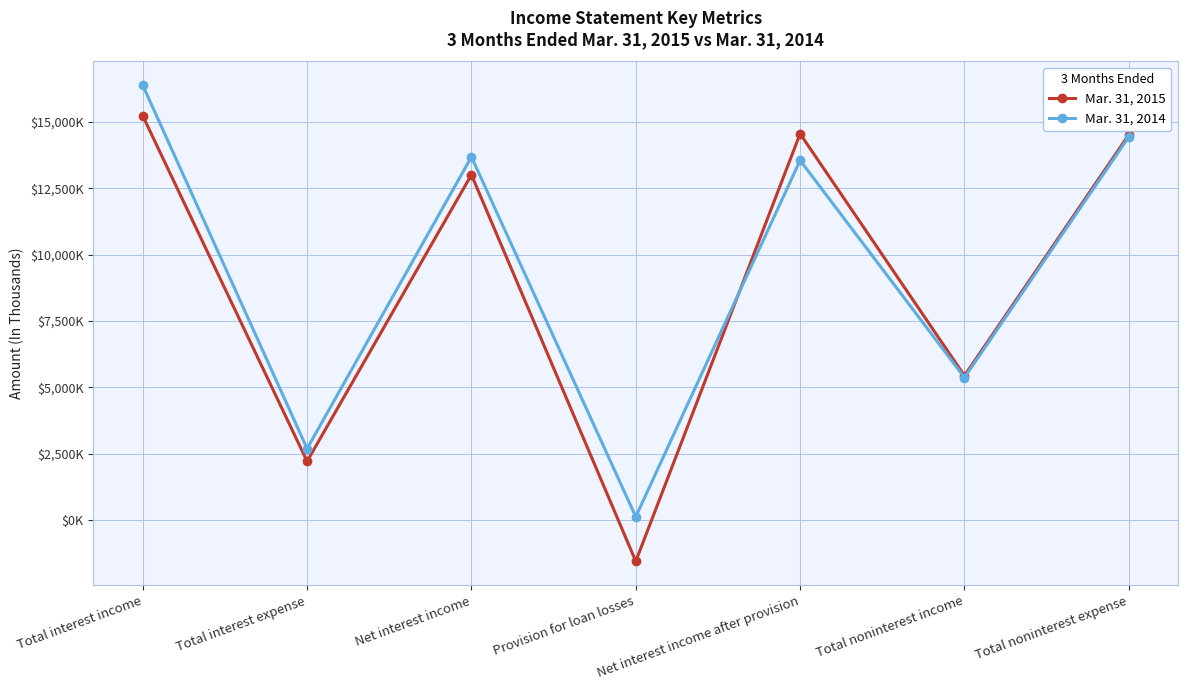

What is the value of the Mar. 31, 2014 point at the 7th from the left?

14430